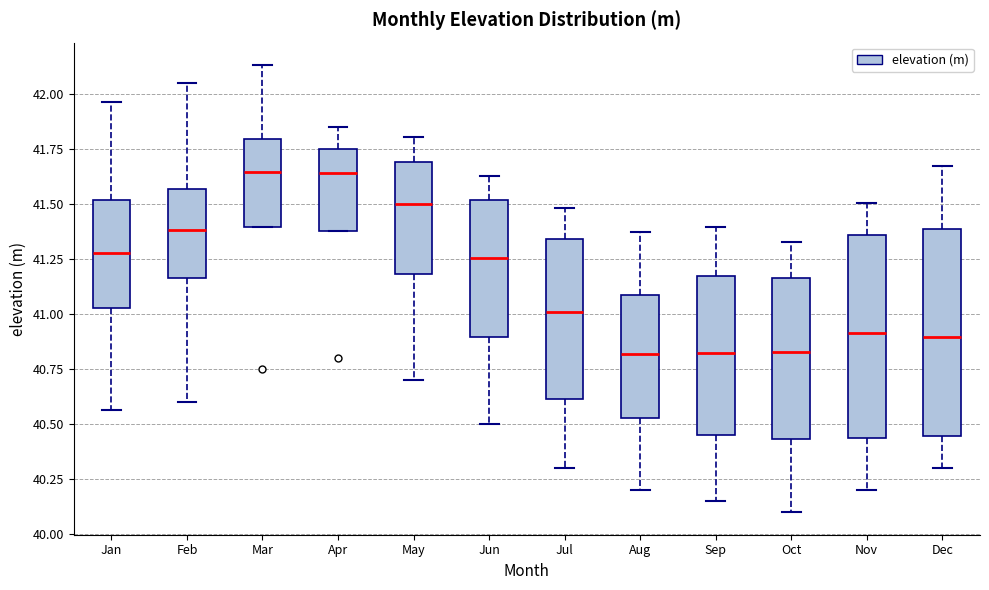

Reading left to right, read every box against the y-axis: the position of its median line, the range the box covers, and the ends of its whiskers. The values are not printed on the chart, so give them approximately, as read against the axis.

Jan: median 41.30, box 41.05 to 41.50, whiskers 40.55 to 41.95
Feb: median 41.40, box 41.15 to 41.55, whiskers 40.60 to 42.05
Mar: median 41.65, box 41.40 to 41.80, whiskers 41.40 to 42.15
Apr: median 41.65, box 41.40 to 41.75, whiskers 41.40 to 41.85
May: median 41.50, box 41.20 to 41.70, whiskers 40.70 to 41.80
Jun: median 41.25, box 40.90 to 41.50, whiskers 40.50 to 41.65
Jul: median 41.00, box 40.60 to 41.35, whiskers 40.30 to 41.50
Aug: median 40.80, box 40.55 to 41.10, whiskers 40.20 to 41.35
Sep: median 40.85, box 40.45 to 41.15, whiskers 40.15 to 41.40
Oct: median 40.85, box 40.45 to 41.15, whiskers 40.10 to 41.35
Nov: median 40.90, box 40.45 to 41.35, whiskers 40.20 to 41.50
Dec: median 40.90, box 40.45 to 41.40, whiskers 40.30 to 41.65